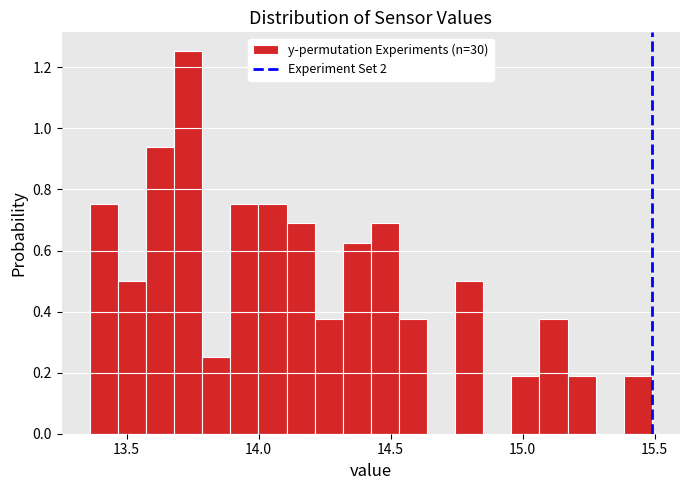

Around what value on the x-axis is the tallest bar? Give the approximate position of its centre, as read against the axis.

13.75